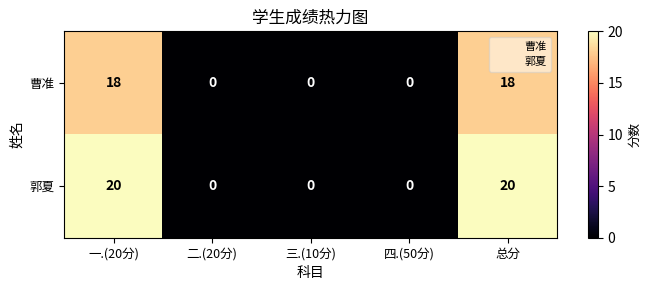

What is the total value across all series at 总分?

38